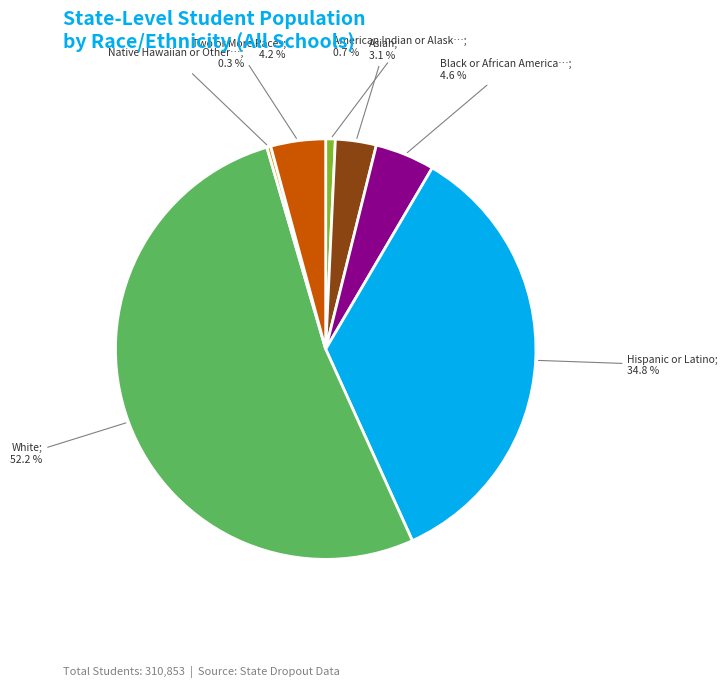

Is there a majority slice in this chart?

Yes